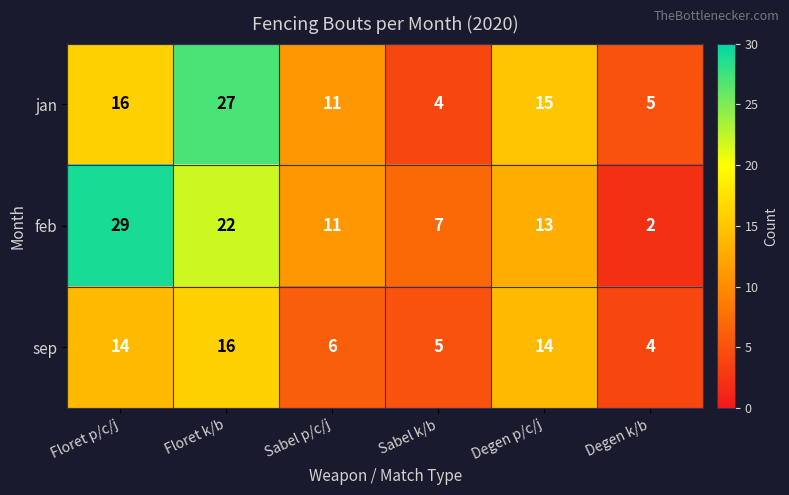

At how many categories does at least one series exceed 6?

5